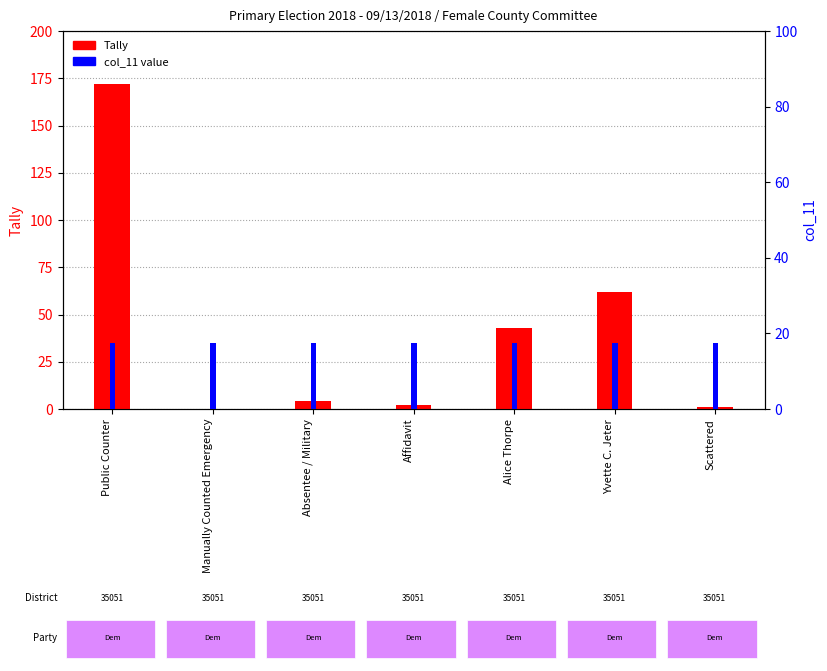

At which category is the sum across all series the highest?

Public Counter